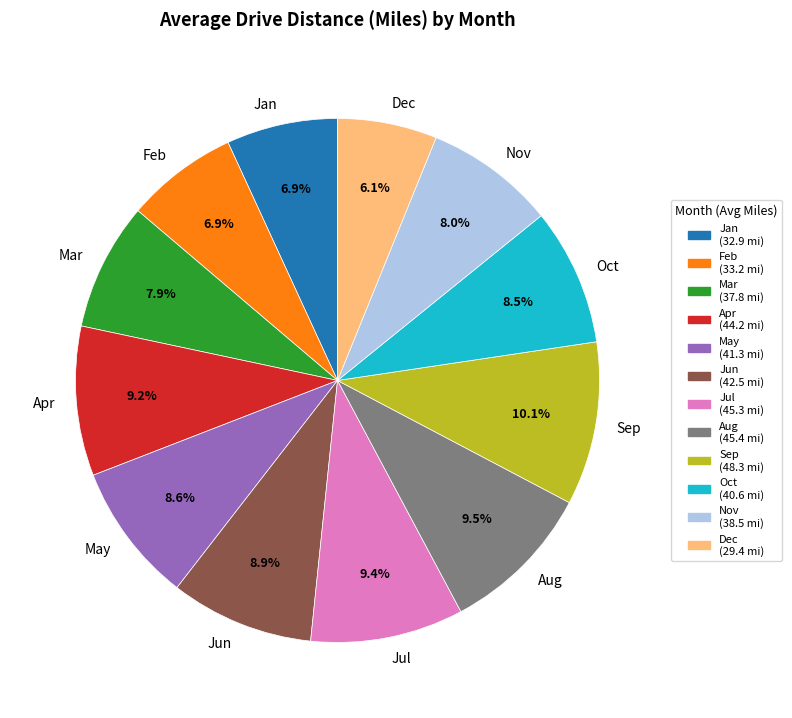

Which has a higher value, Jul or Jun?

Jul